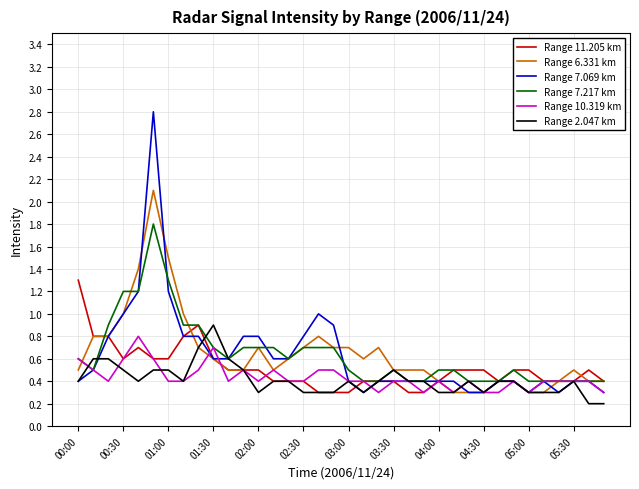

What is the minimum value for Range 7.069 km?

0.3